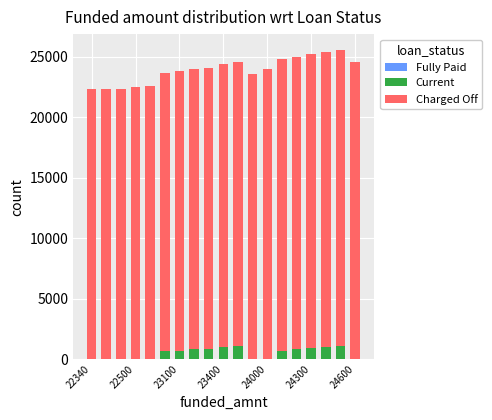

What is the sum of all Current values?

9600